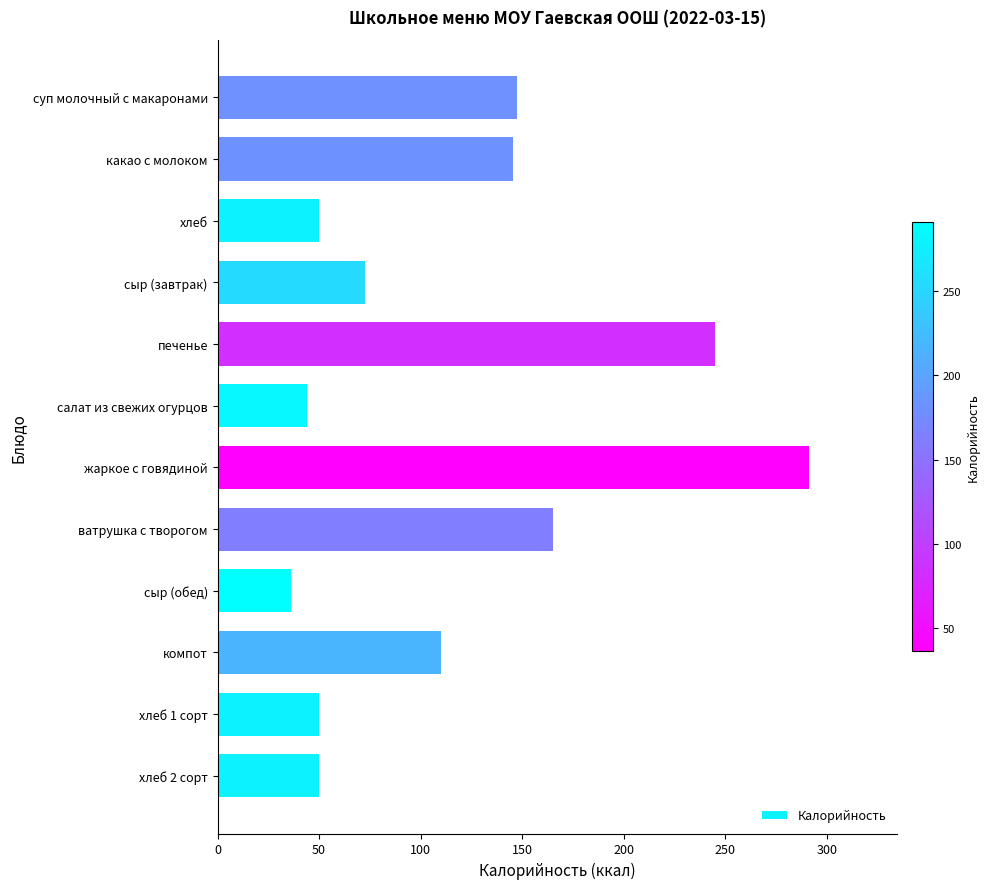

Approximately how many times larger is the value at хлеб 1 сорт compared to суп молочный с макаронами?

0.3